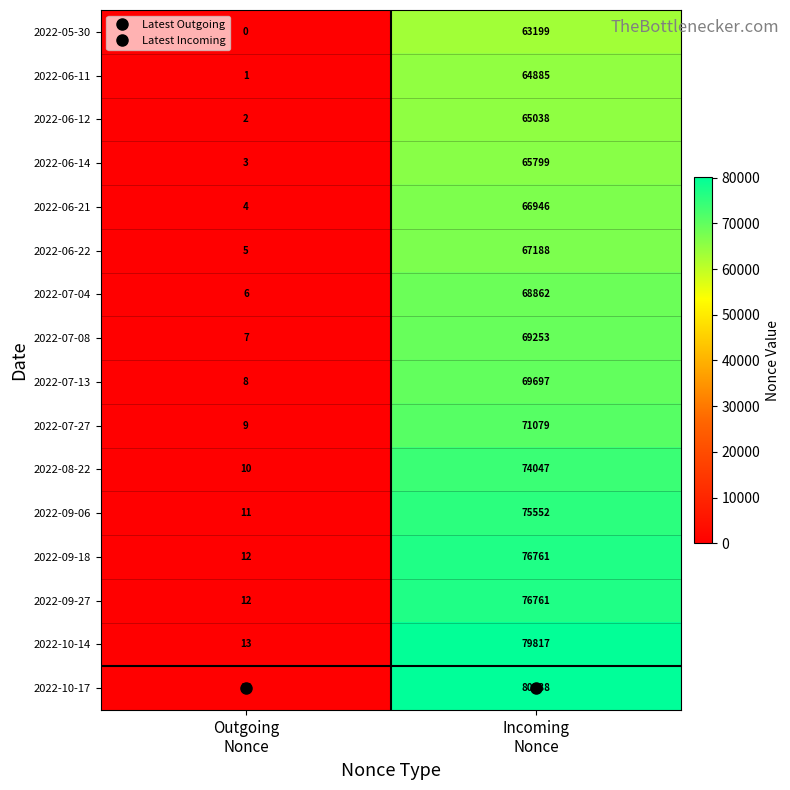

Which series has the largest total across all categories?

2022-10-17